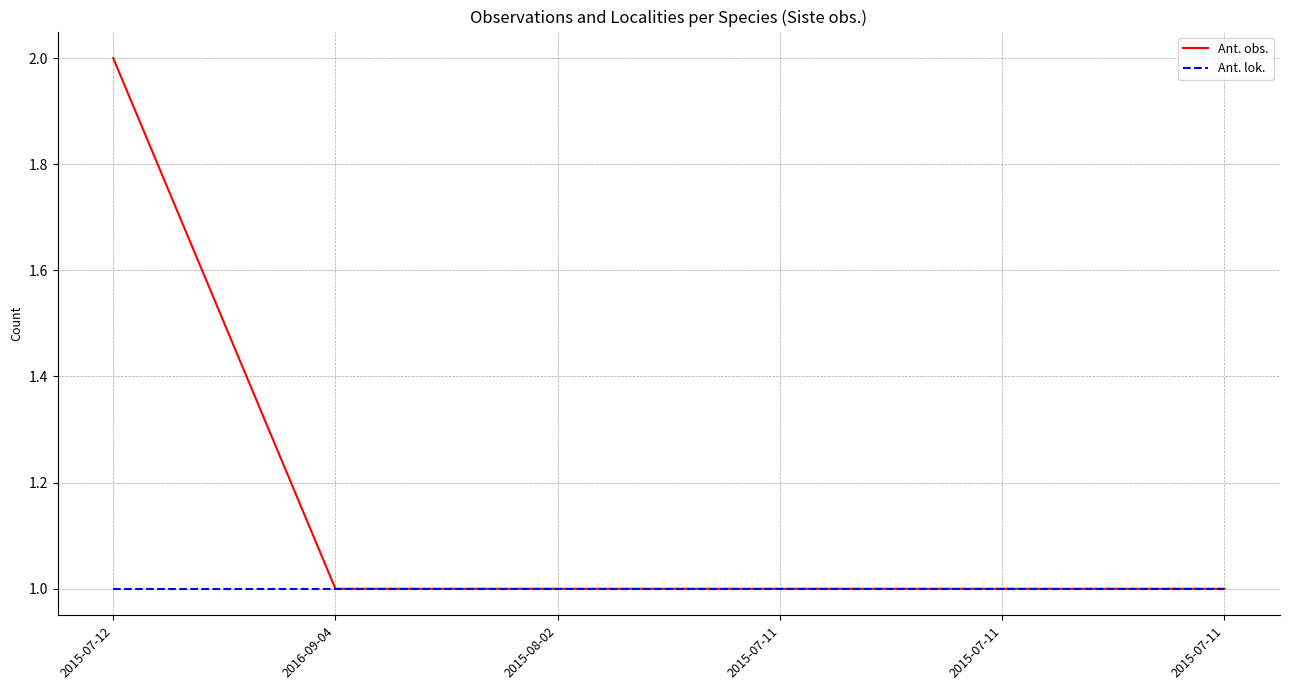

How many categories are shown in the chart?

6